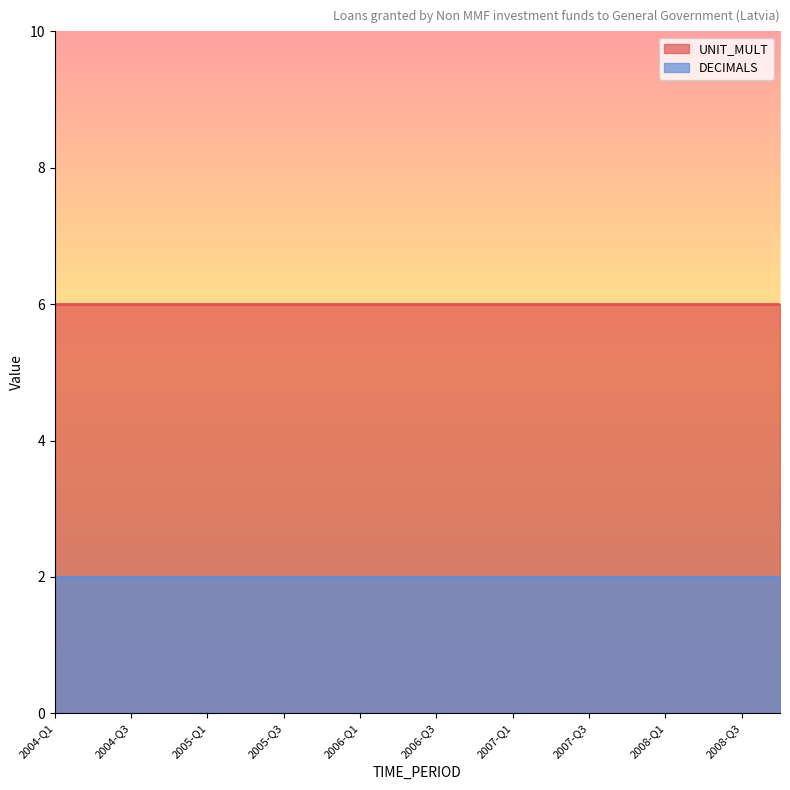

What is the value of the DECIMALS point at the 2nd from the left?

2